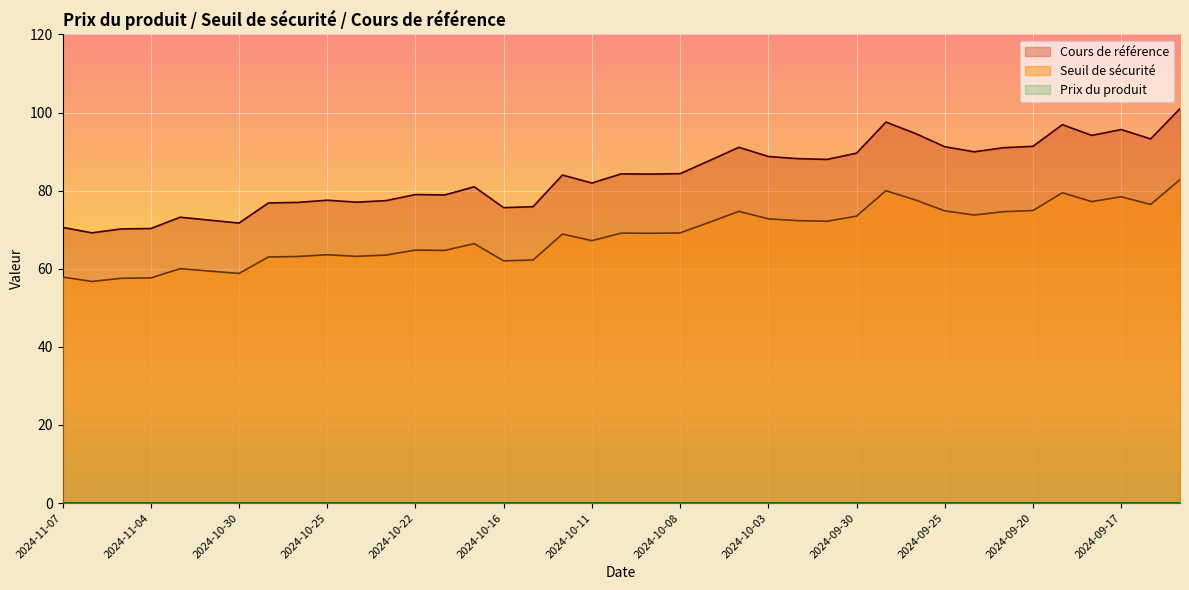

How many distinct data groups are displayed?

3